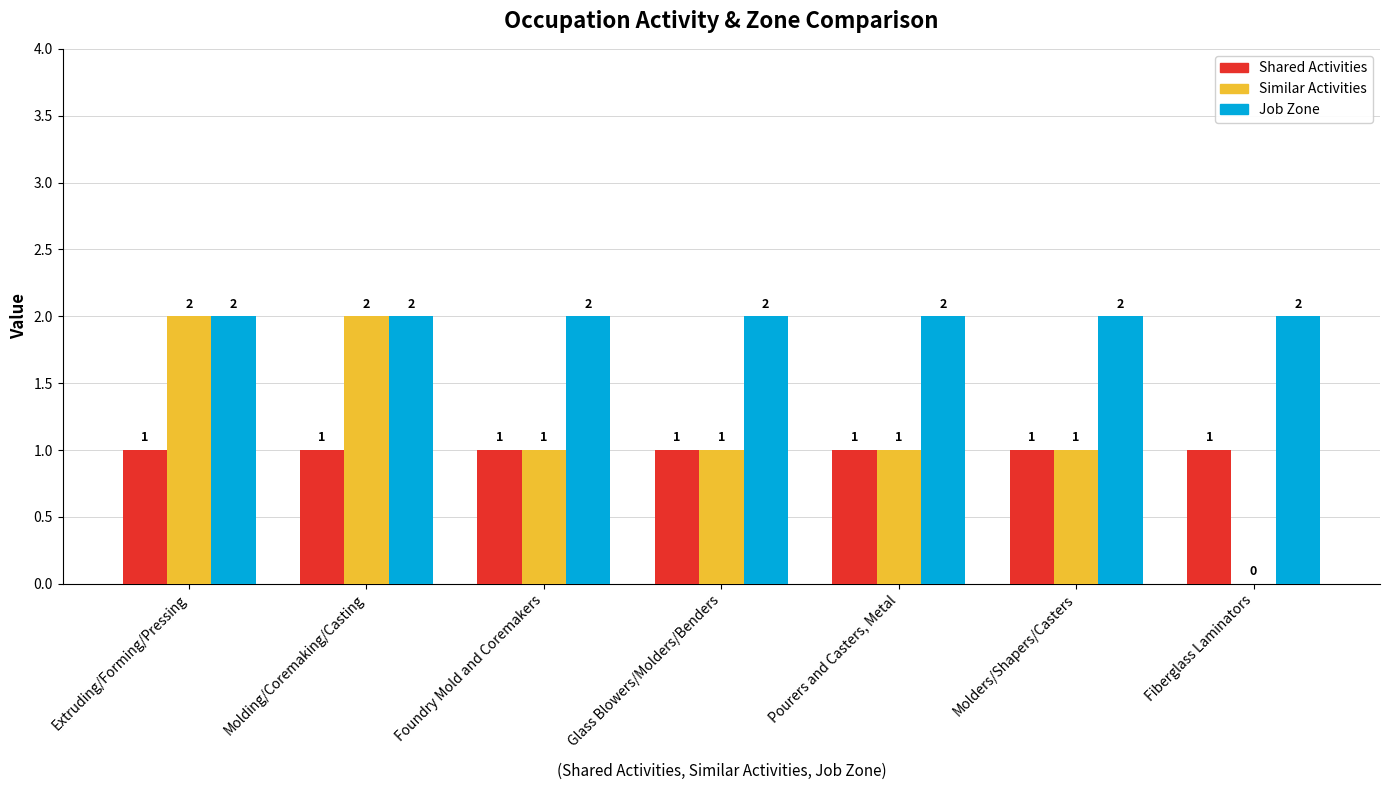

What are all the series names shown in the legend?

Shared Activities, Similar Activities, Job Zone